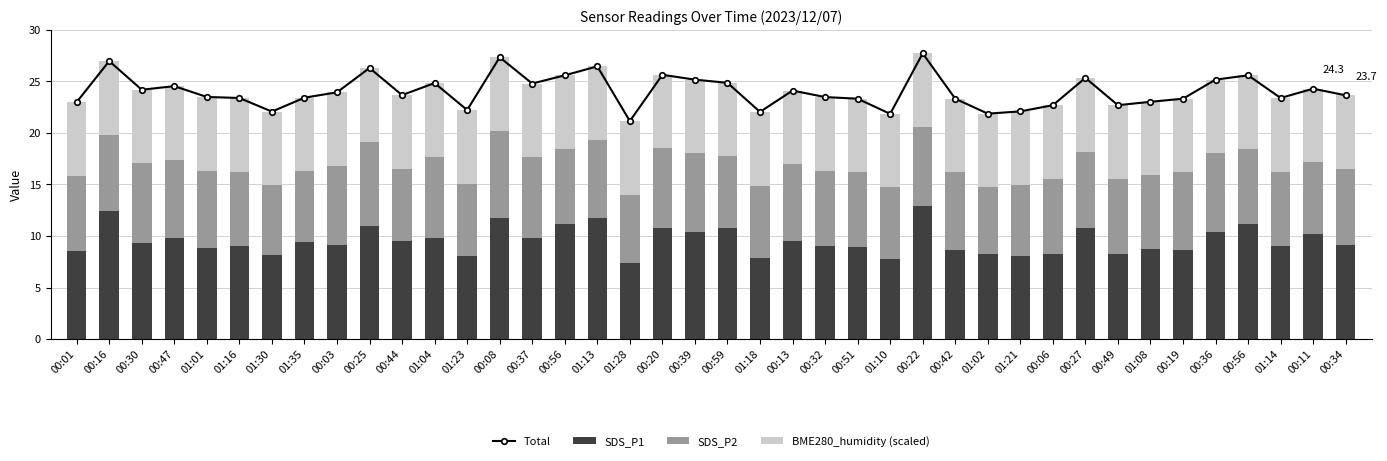

Rank the categories by BME280_humidity (scaled) value from lowest to highest.

00:01, 00:16, 00:30, 00:47, 01:01, 01:16, 01:30, 01:35, 00:03, 00:25, 00:44, 01:04, 01:23, 00:08, 00:37, 00:56, 01:13, 01:28, 00:20, 00:39, 00:59, 01:18, 00:13, 00:32, 00:51, 01:10, 00:22, 00:42, 01:02, 01:21, 00:06, 00:27, 00:49, 01:08, 00:19, 00:36, 00:56, 01:14, 00:11, 00:34